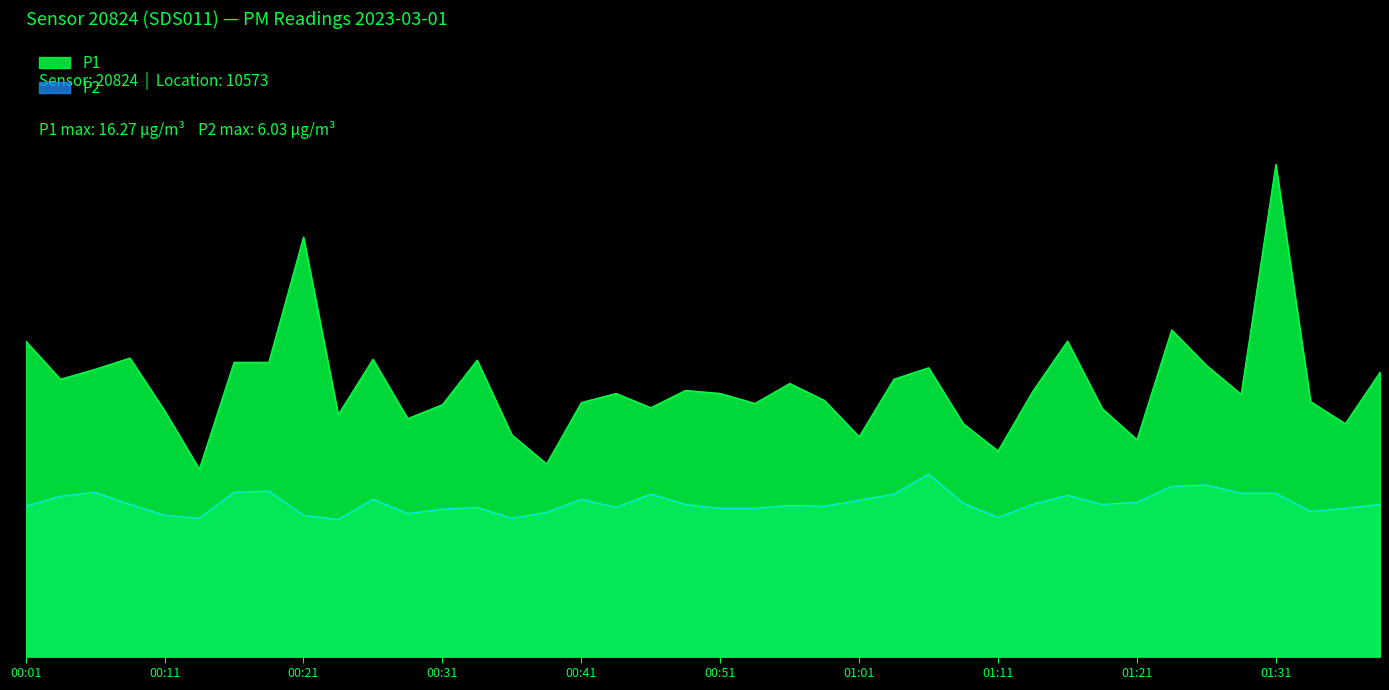

Rank the series by their maximum value, from highest to lowest.

P1, P2